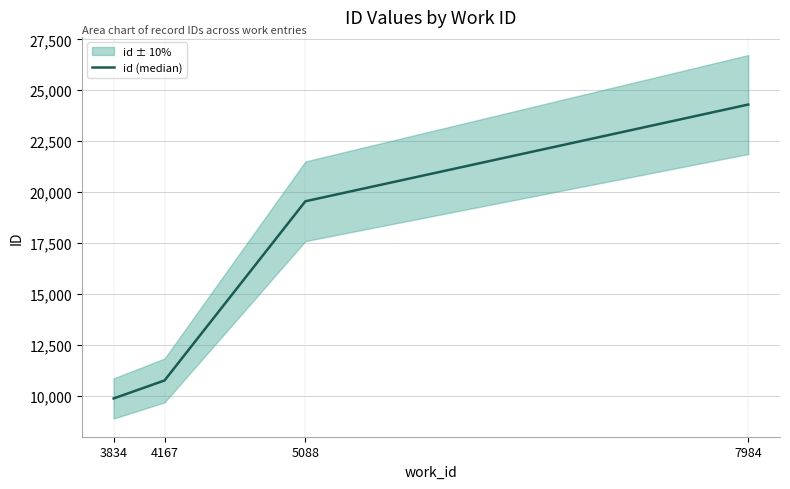

How many distinct data groups are displayed?

1